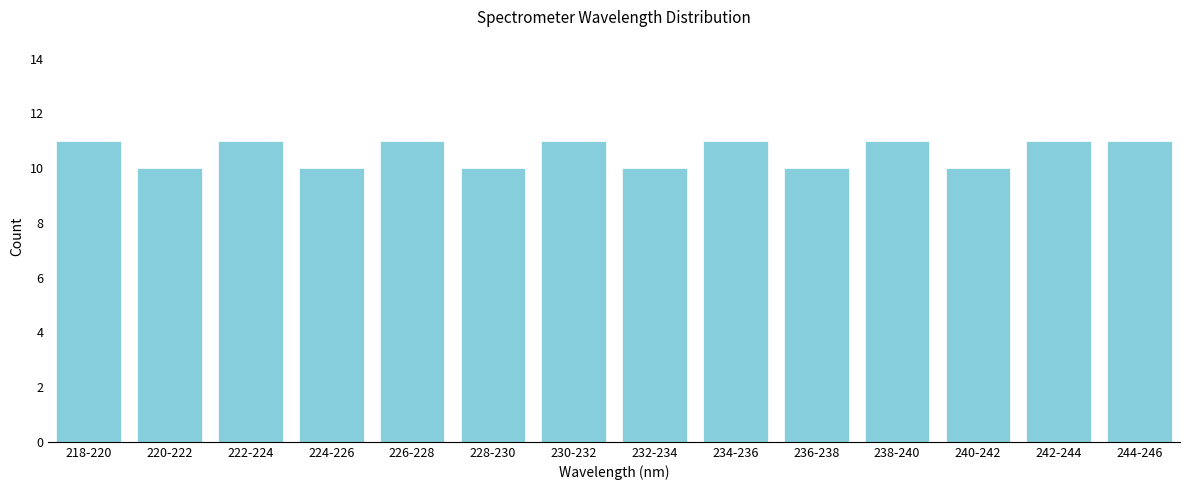

Reading left to right, extract all data points from this chart.

11	10	11	10	11	10	11	10	11	10	11	10	11	11